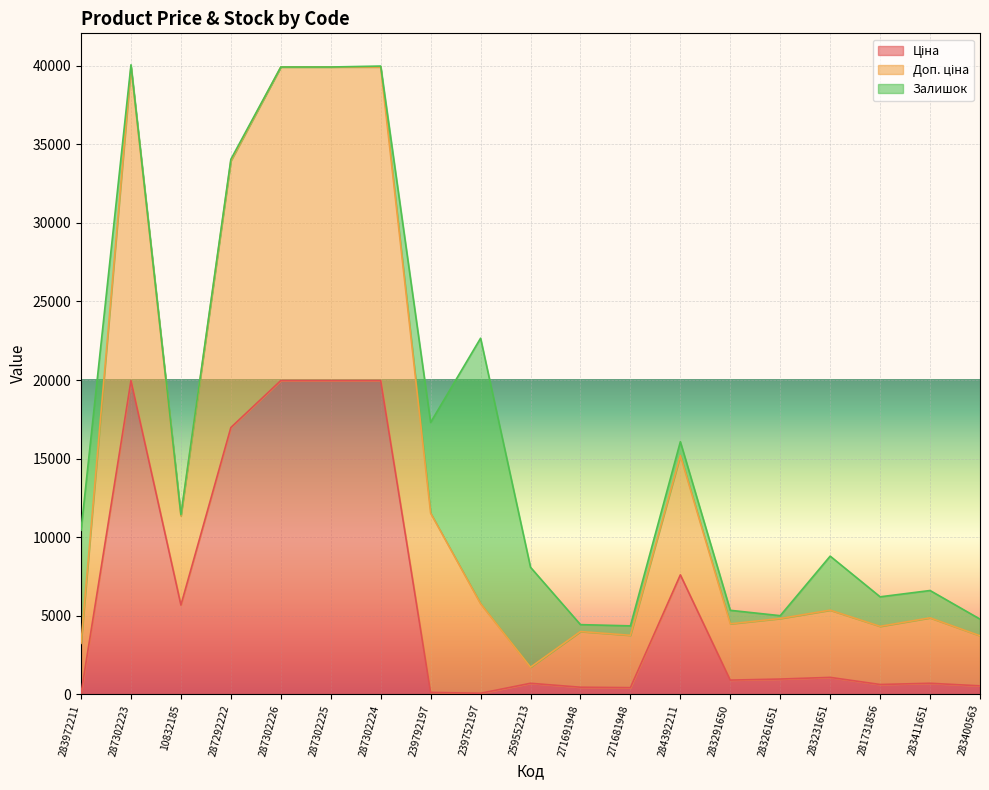

What is the total value across all series at 287302225?

39928.3